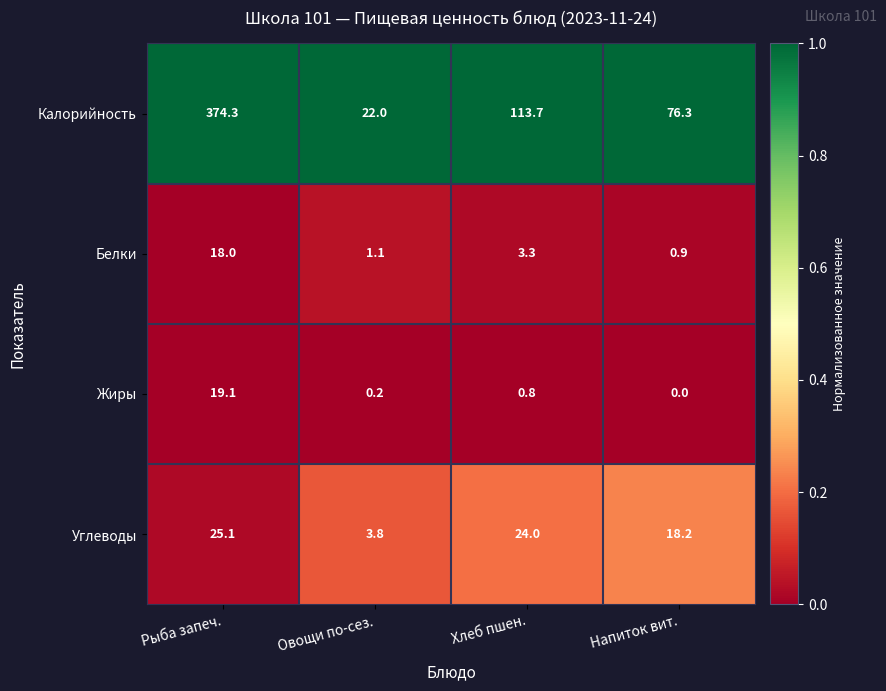

Which category has the lowest value across all series?

Напиток вит.